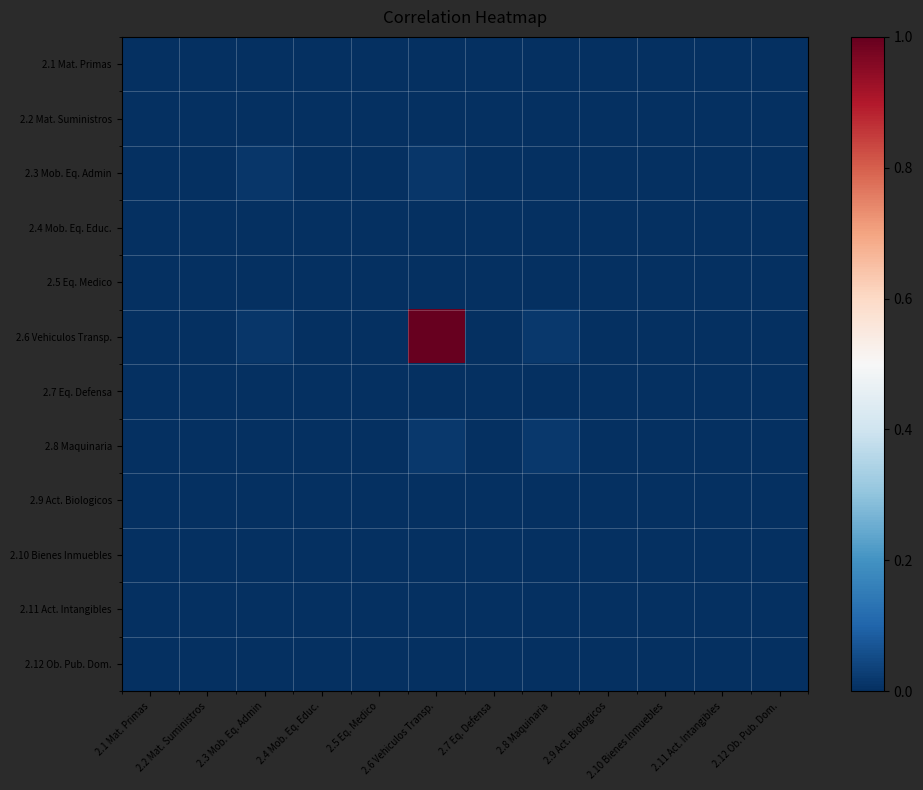

Between 2.6 Vehiculos Transp. and 2.3 Mob. Eq. Admin, which is larger?

2.6 Vehiculos Transp.